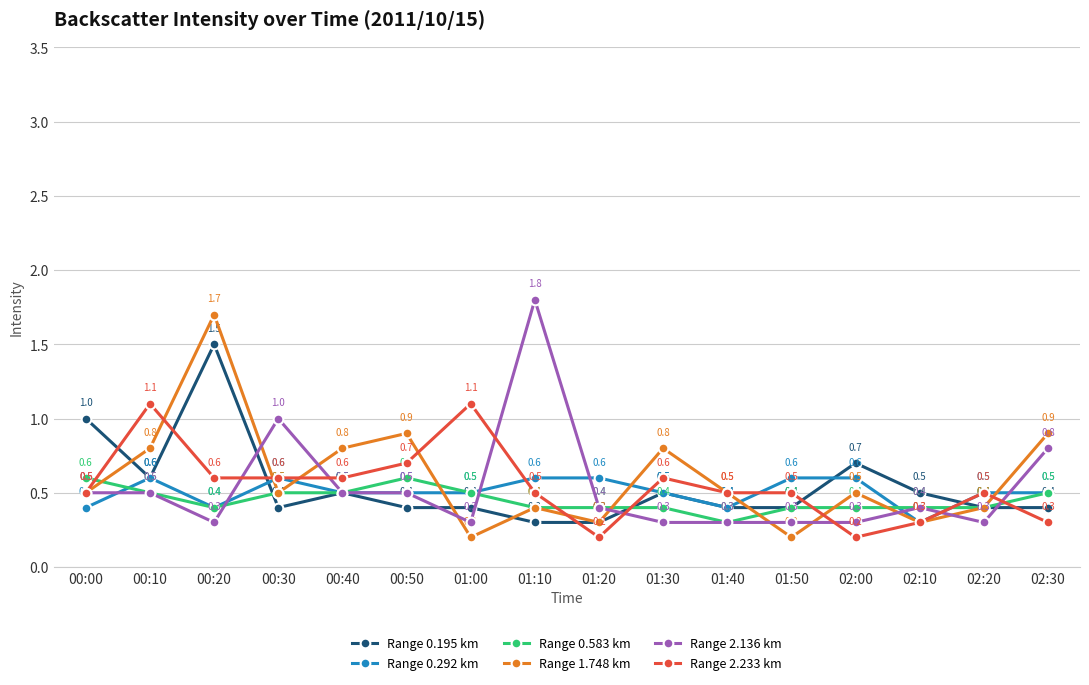

True or false: Range 0.292 km and Range 0.583 km intersect in this chart.

True